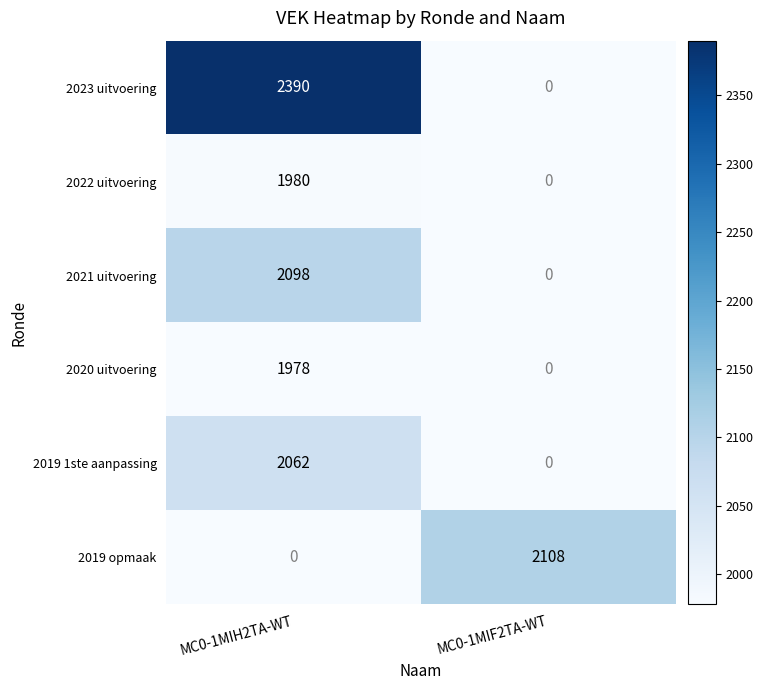

How many data points does each series have?

2